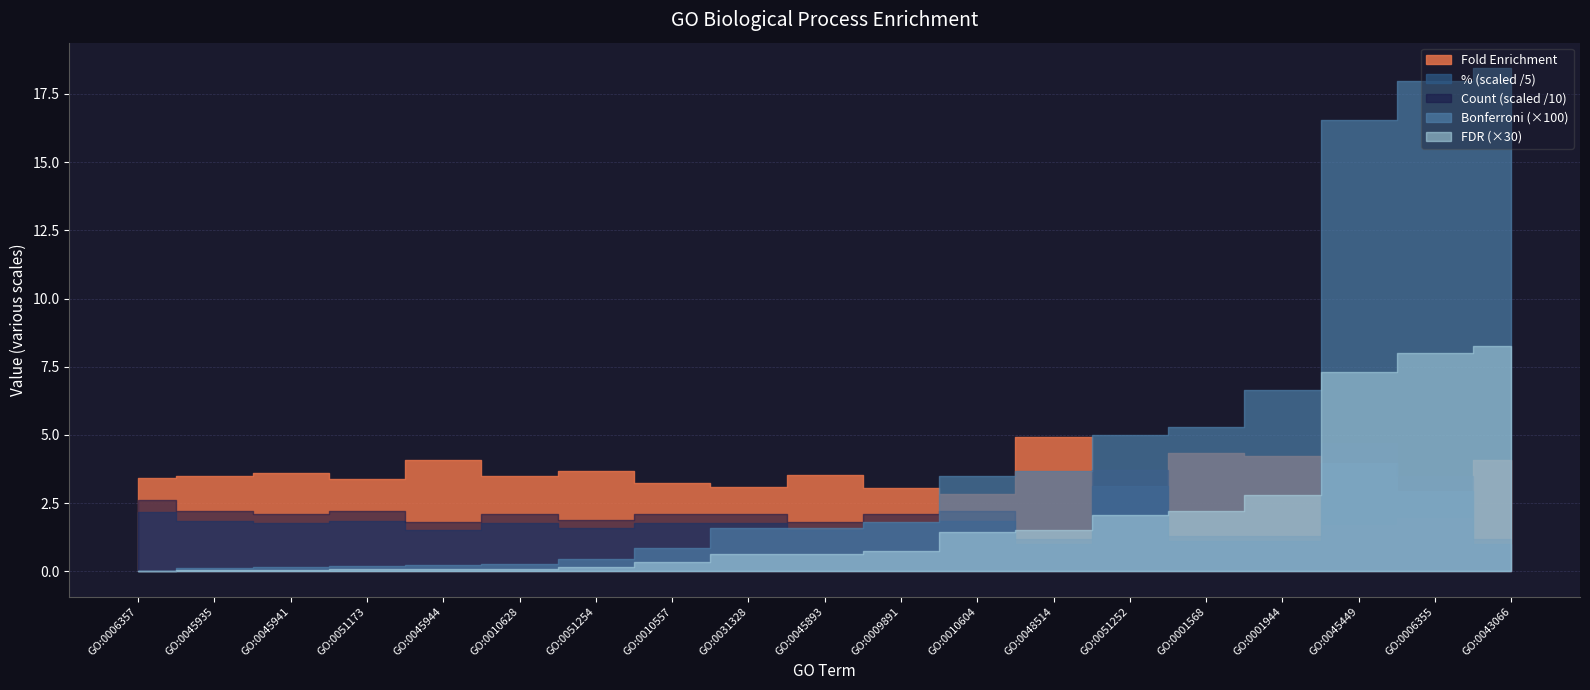

True or false: Percent and Bonferroni intersect in this chart.

False